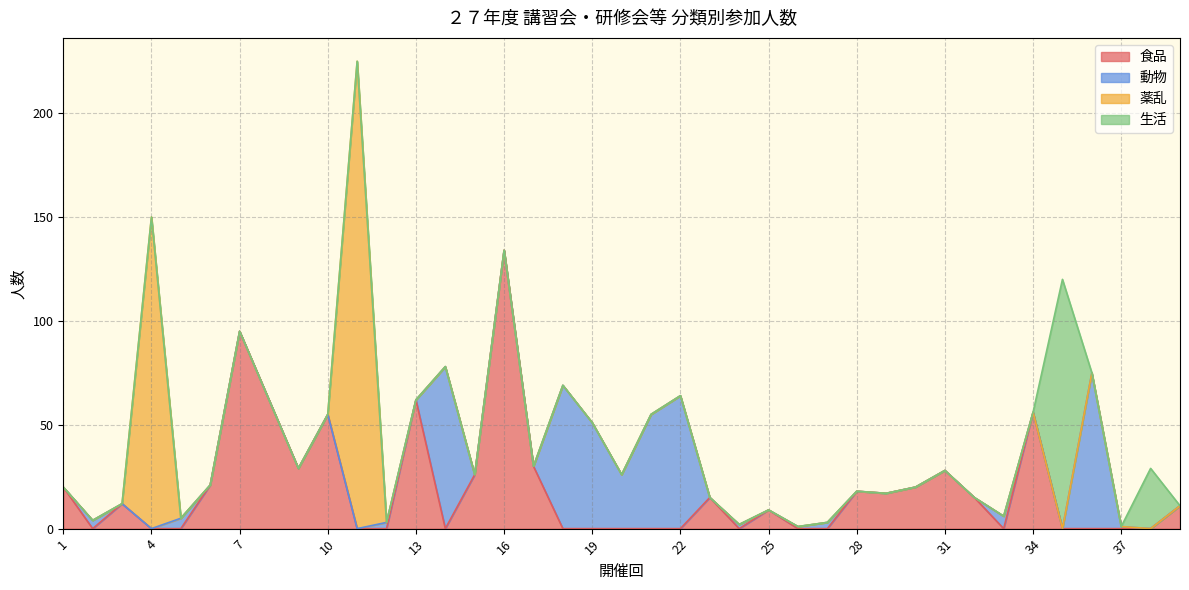

True or false: 生活 and 薬乱 cross at least once.

False